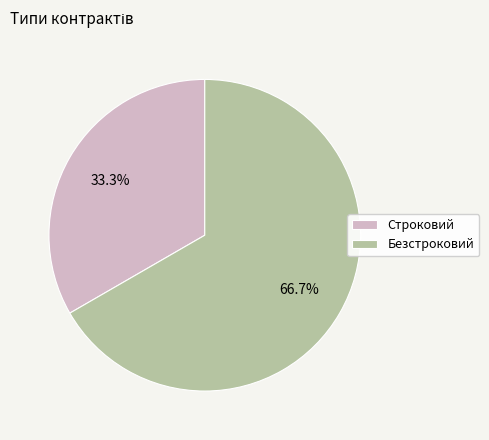

To the nearest percent, what is the difference between the Безстроковий and Строковий slice percentages?

33%